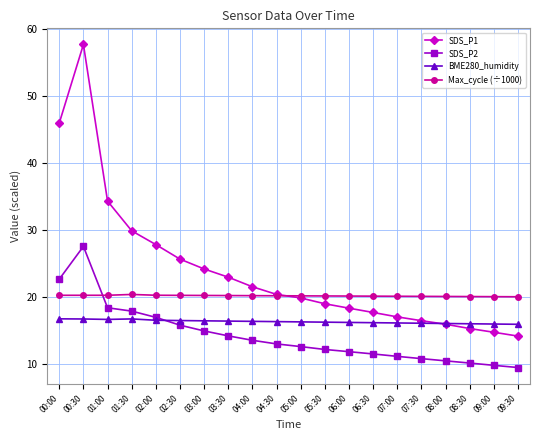

What is the smallest value displayed?

9.4